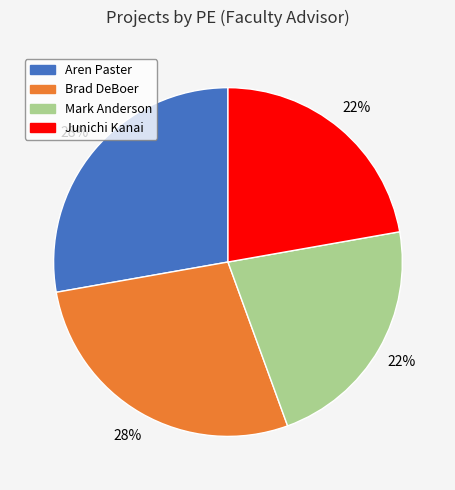

Count the number of slices in the pie.

4